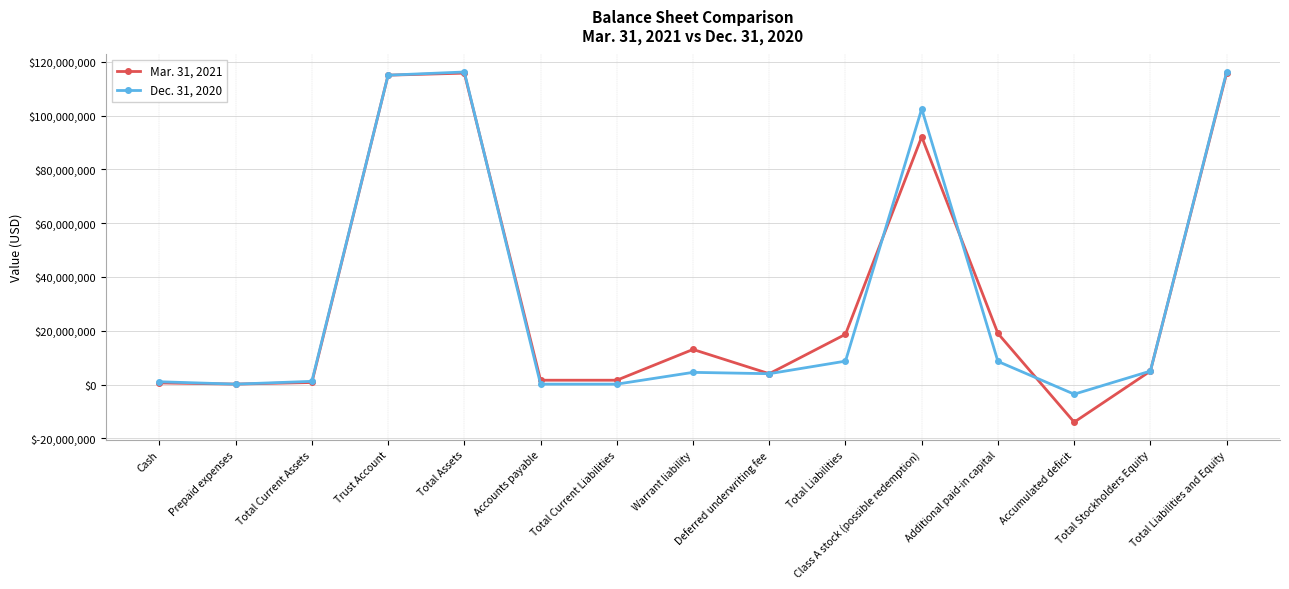

What is the difference between the Mar. 31, 2021 values at Accumulated deficit and Trust Account?

128996174